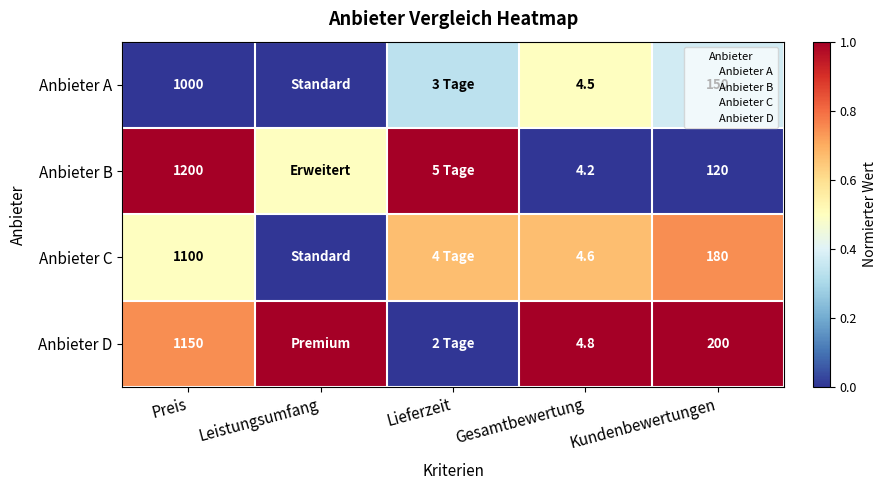

Is the value of Anbieter B at Preis greater than the value of Anbieter D at Gesamtbewertung?

Yes